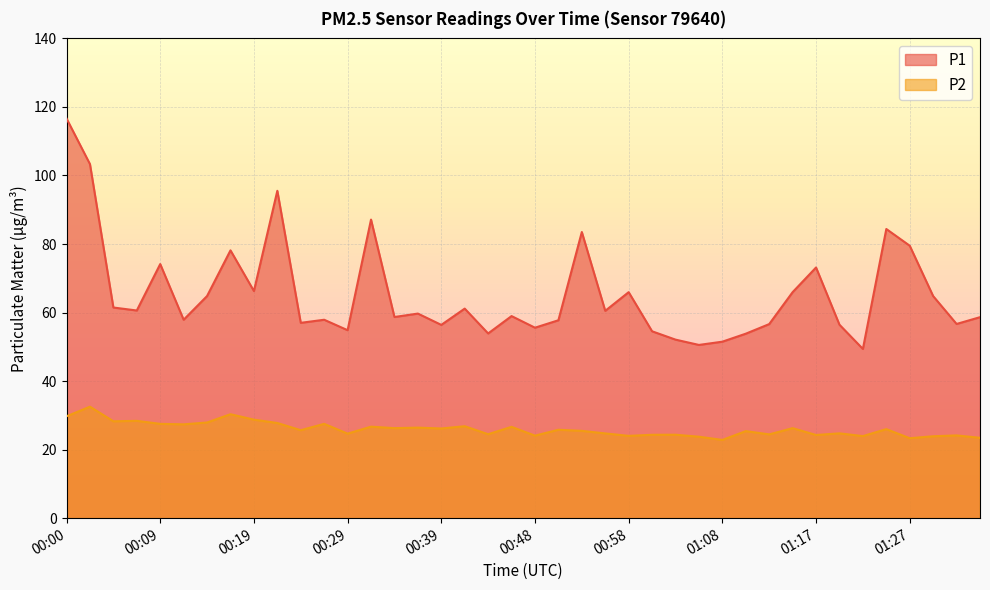

What position from the right is 00:12?

35